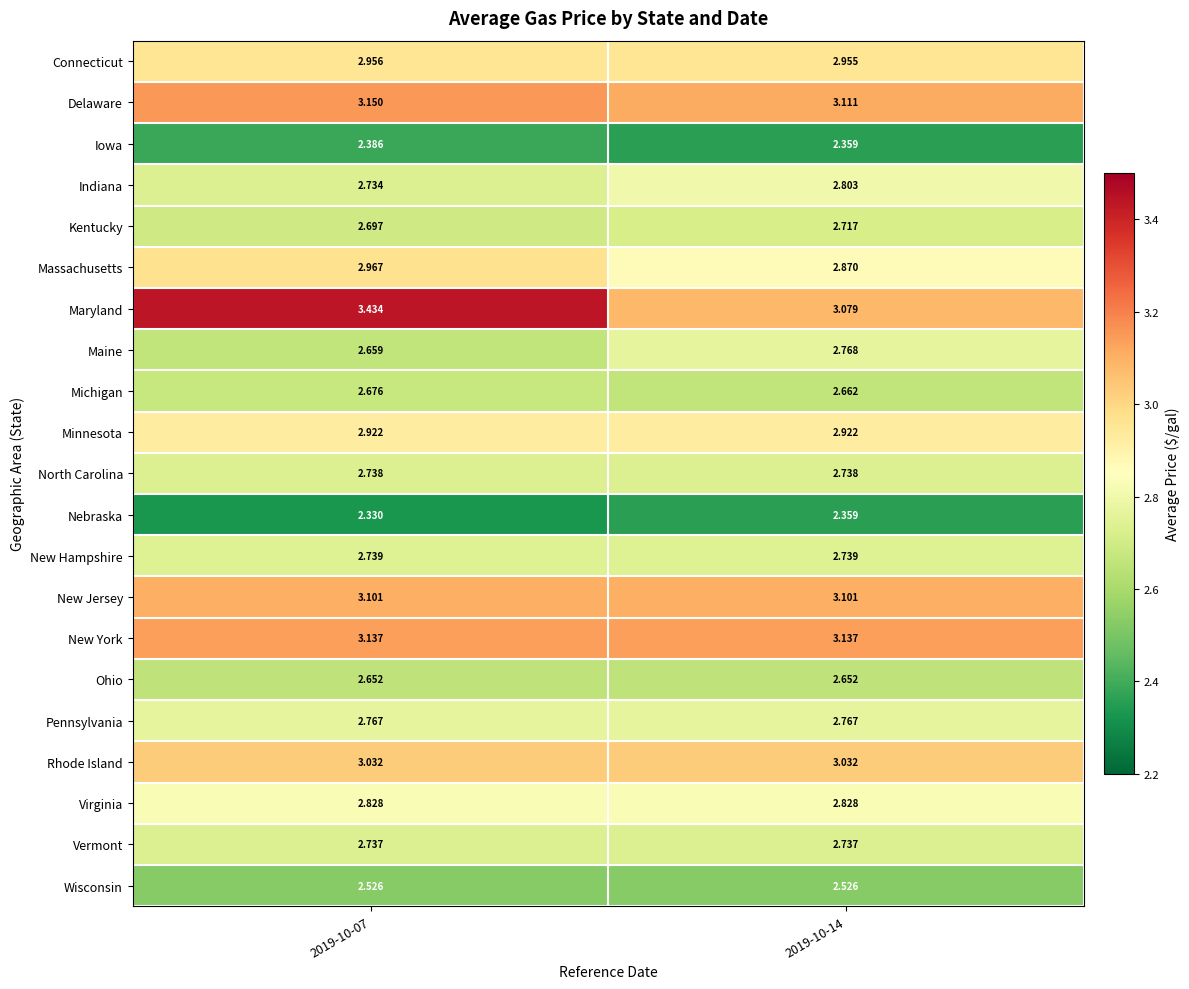

What is the difference between the highest and lowest values at 2019-10-07?

1.1